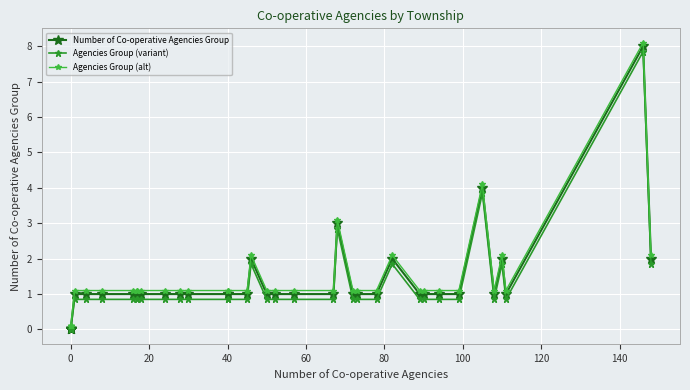

Does the chart display data point markers on the line(s)?

Yes